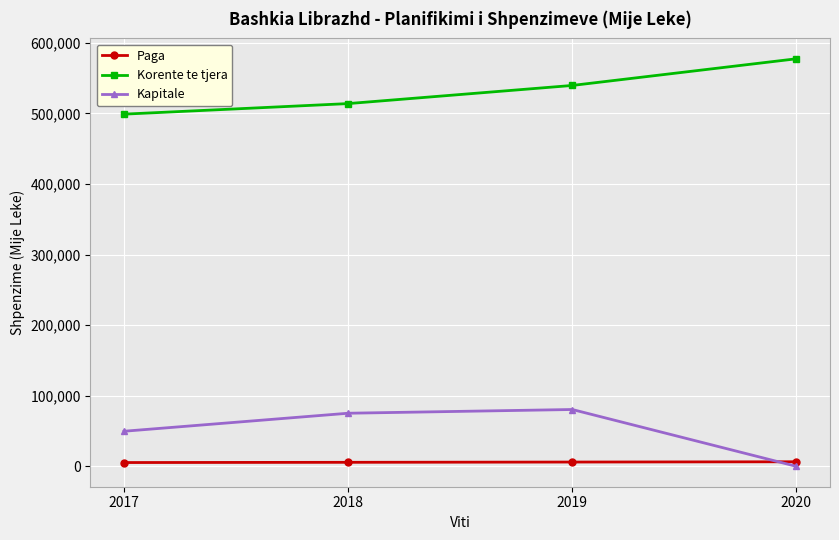

How many lines are shown in the chart?

3